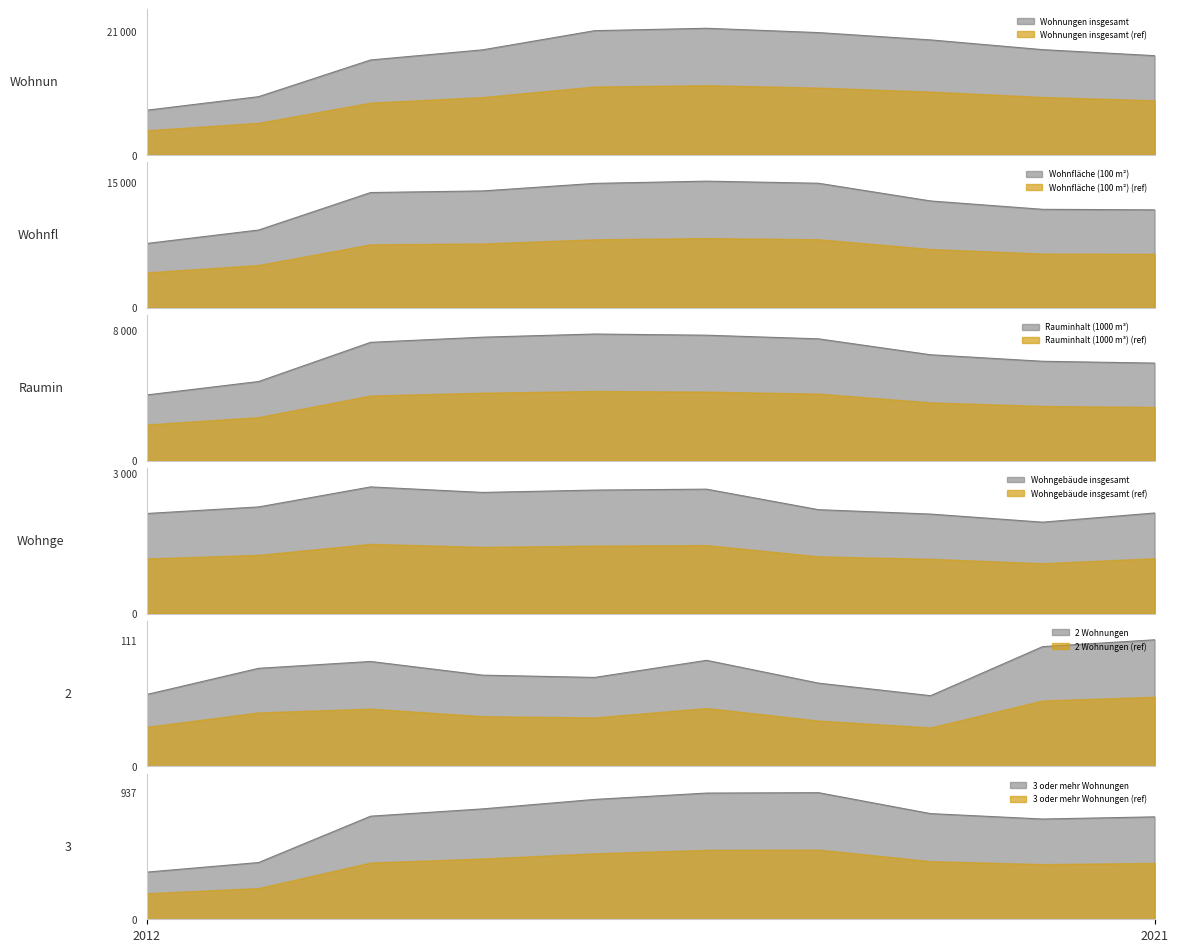

The 3 oder mehr Wohnungen series shows 887.0 at 2016. True or false?

True